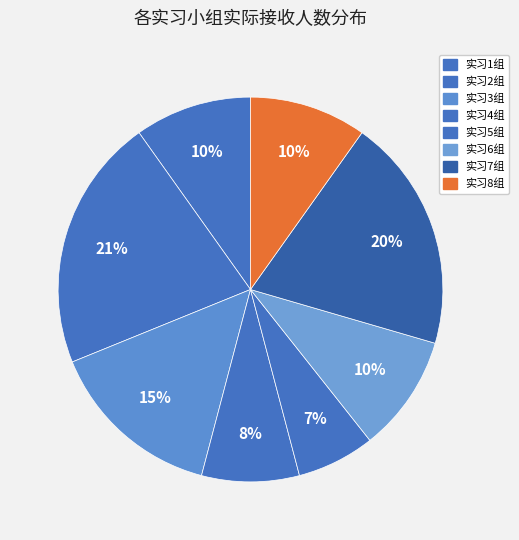

To the nearest percent, what is the average slice percentage?

12%